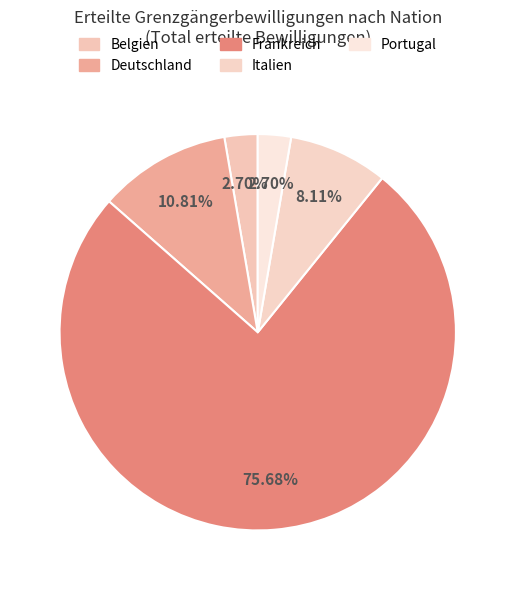

Do Portugal and Belgien together represent more than half of the pie?

No